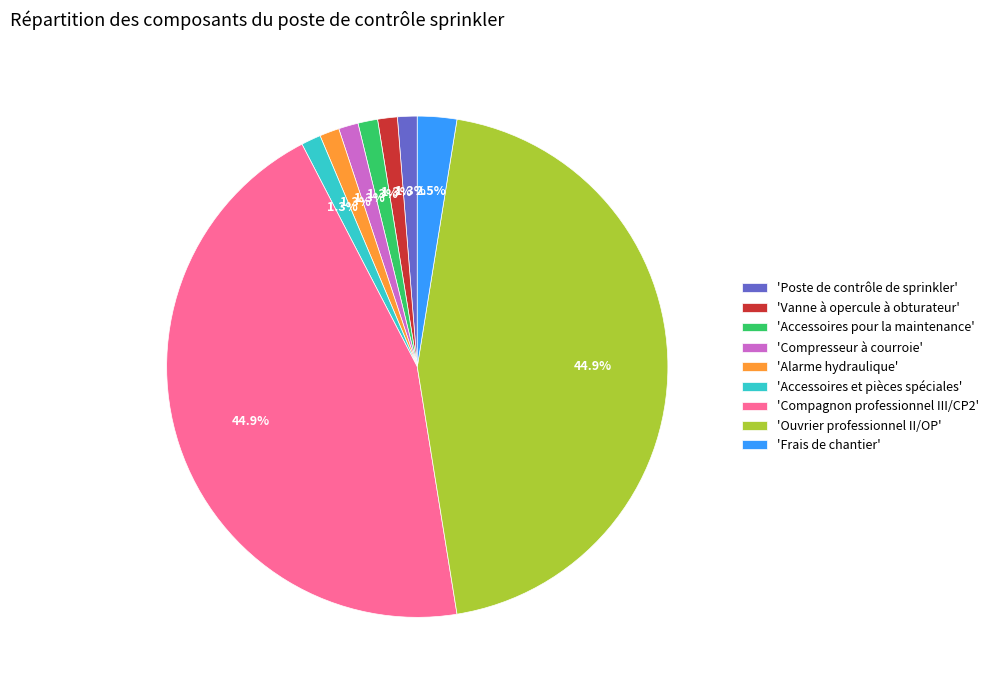

Is there a majority slice in this chart?

No